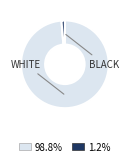

Is there any slice that represents more than half of the pie?

Yes